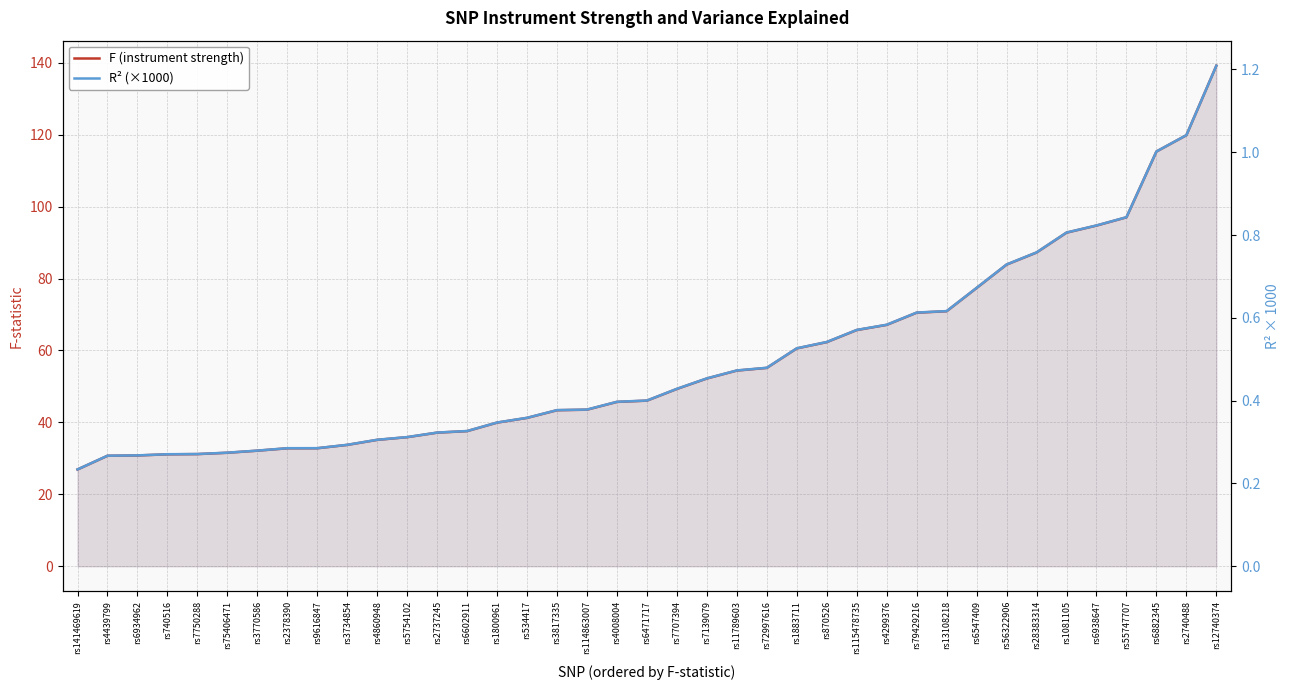

Is it true that R² (×1000) equals 0.7 at rs114863007?

False